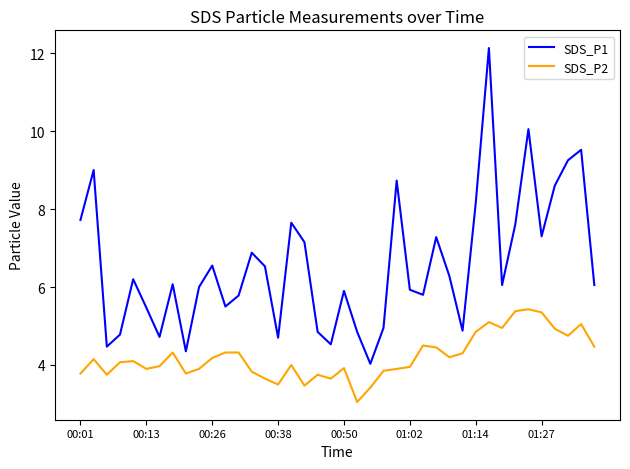

True or false: SDS_P2 and SDS_P1 intersect in this chart.

False